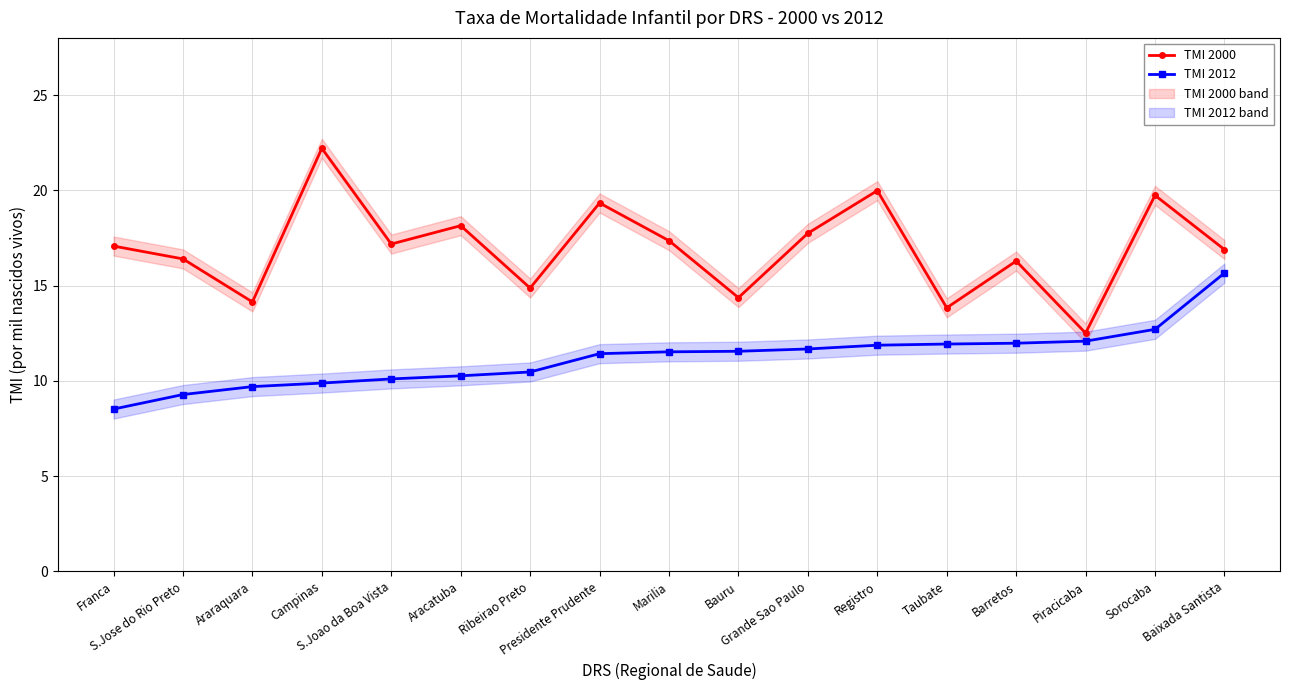

Is the value of TMI 2012 at Araraquara greater than the value of TMI 2000 at Marilia?

No